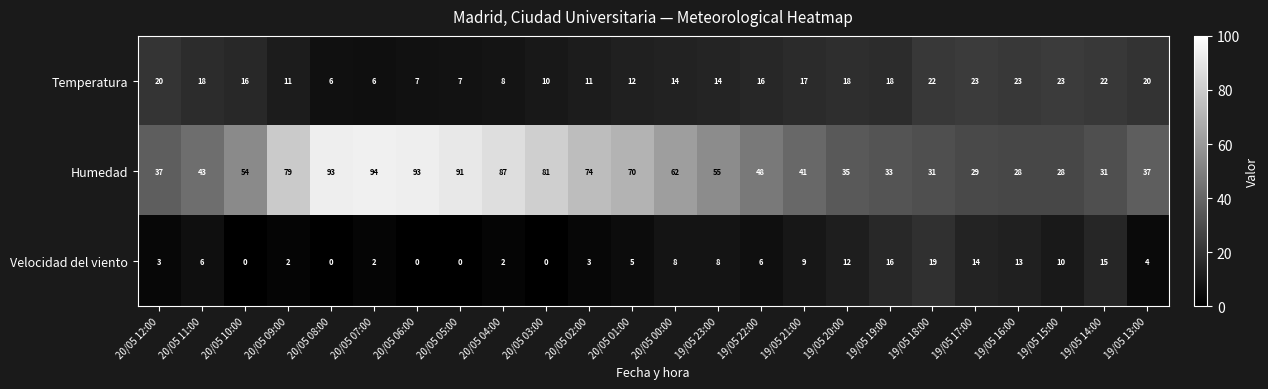

At which category is the sum across all series the highest?

20/05 07:00